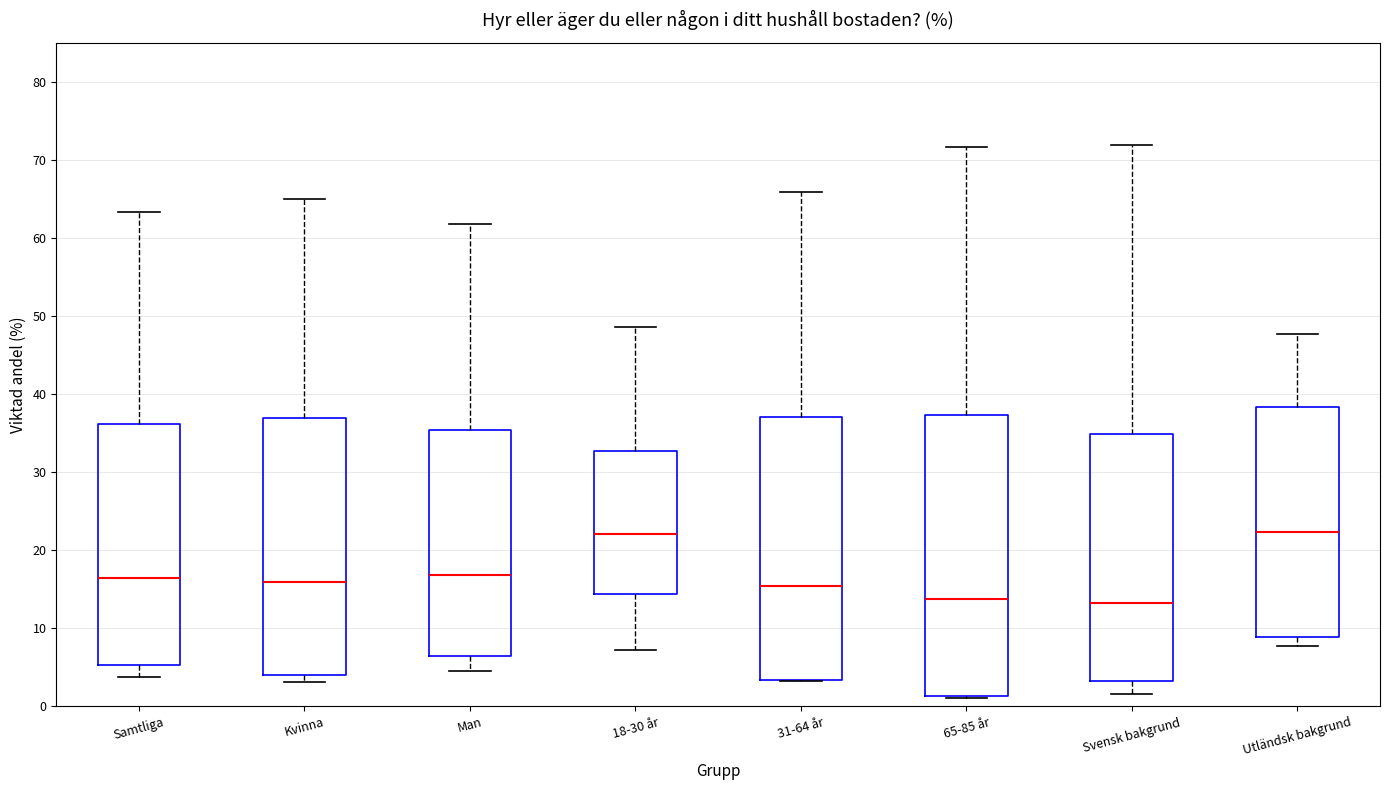

Comparing the boxes themselves (not the whiskers), which one is the tallest?

65-85 år